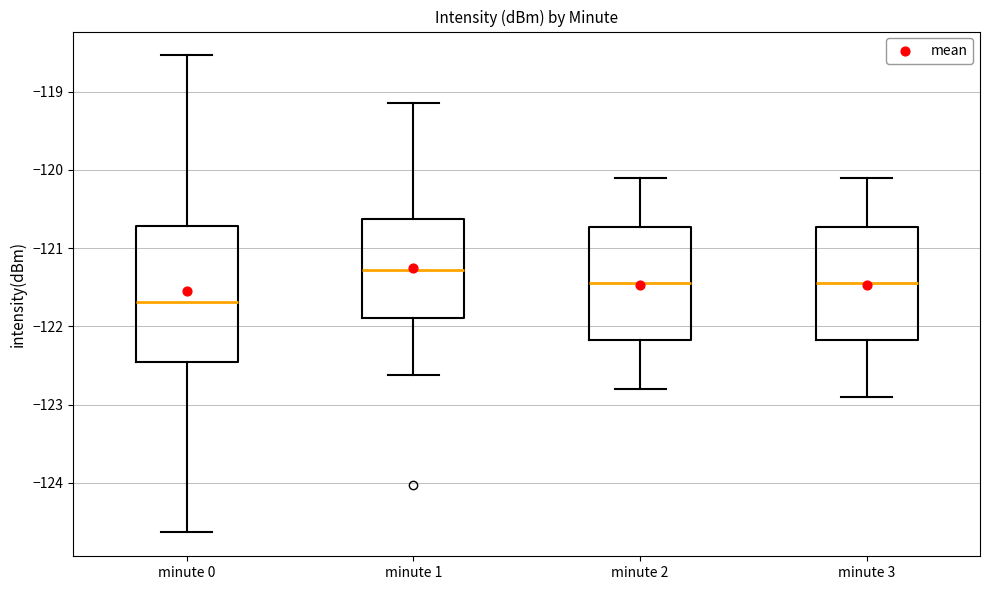

Where does the upper whisker of the box for minute 3 end on the y-axis? The values are not printed on the chart, so give them approximately, as read against the axis.

-120.1